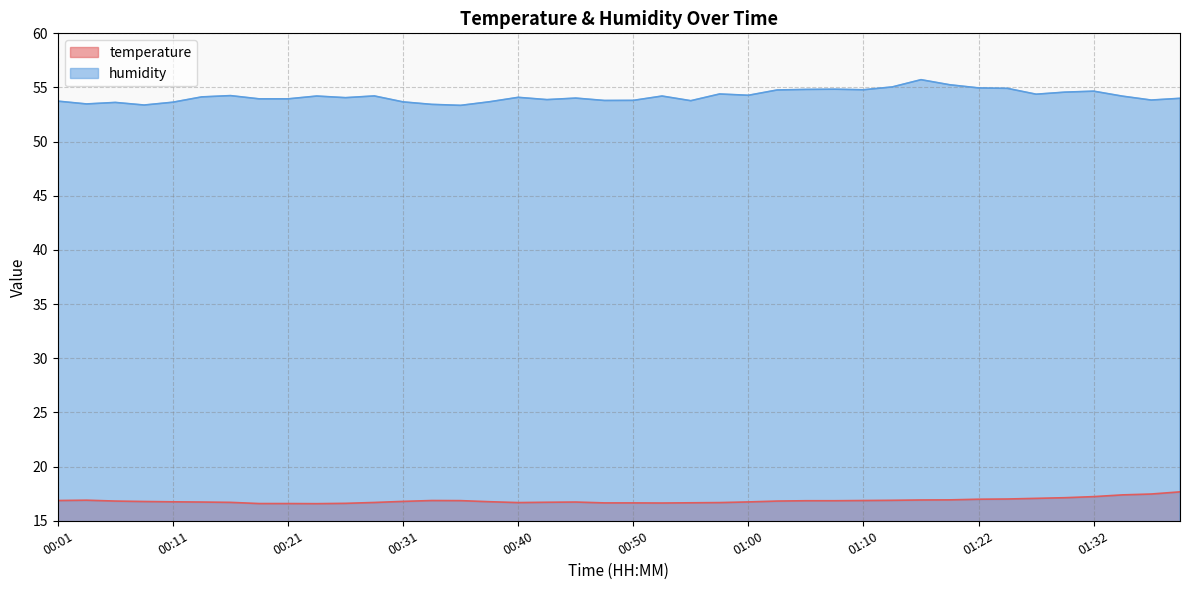

Where is humidity nearest to the value 54?

01:39